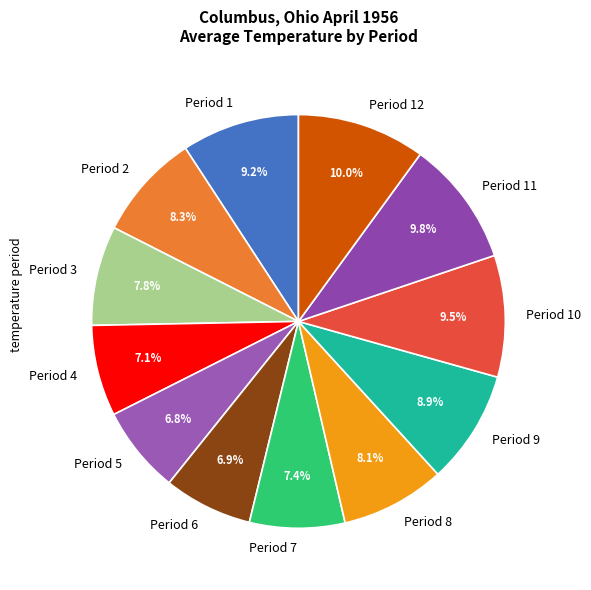

How many slices are in this pie chart?

12